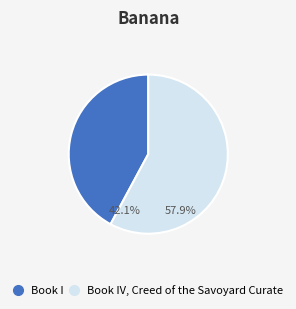

Is there any slice that represents more than half of the pie?

Yes